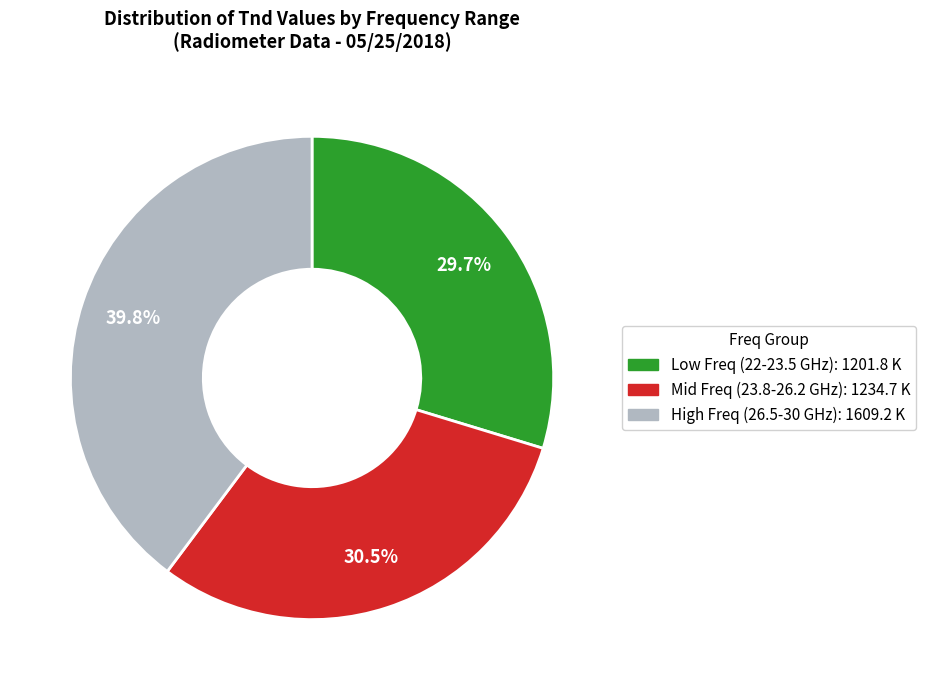

How many slices are in this pie chart?

3